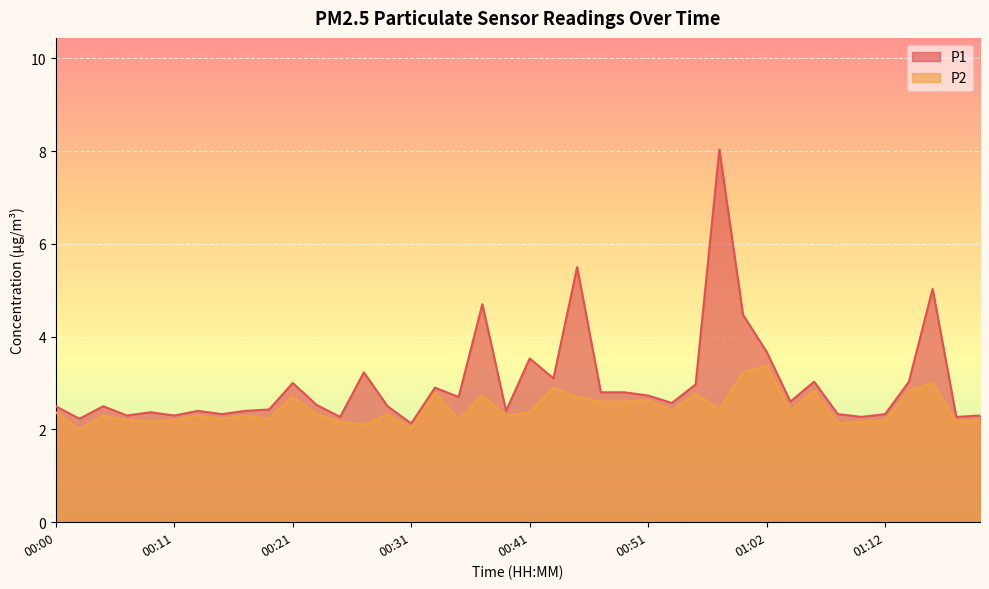

Rank the series by their average value, from lowest to highest.

P2, P1